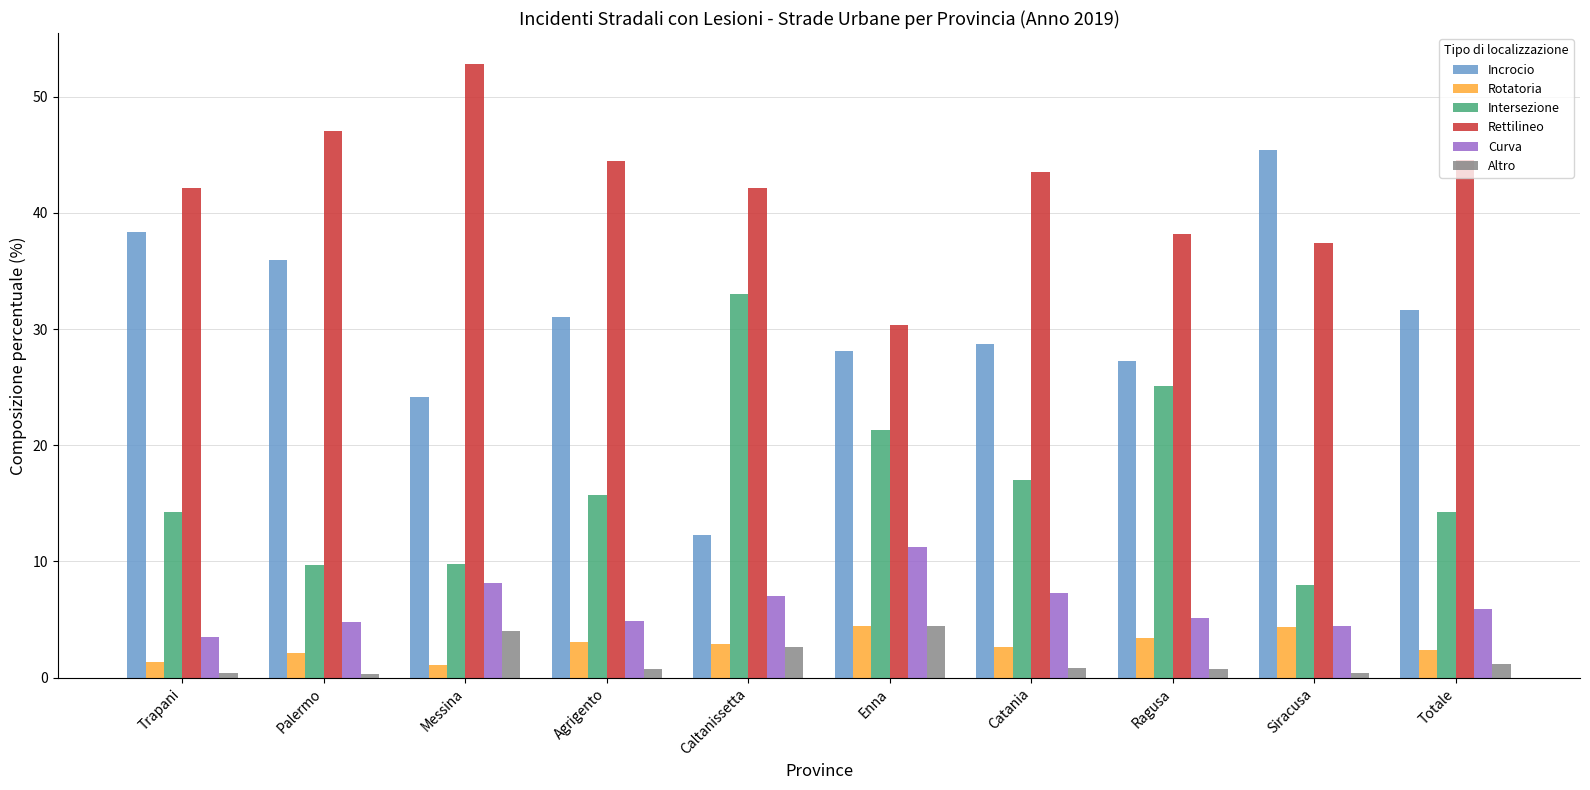

What is the difference between the highest and lowest values at Messina?

51.7